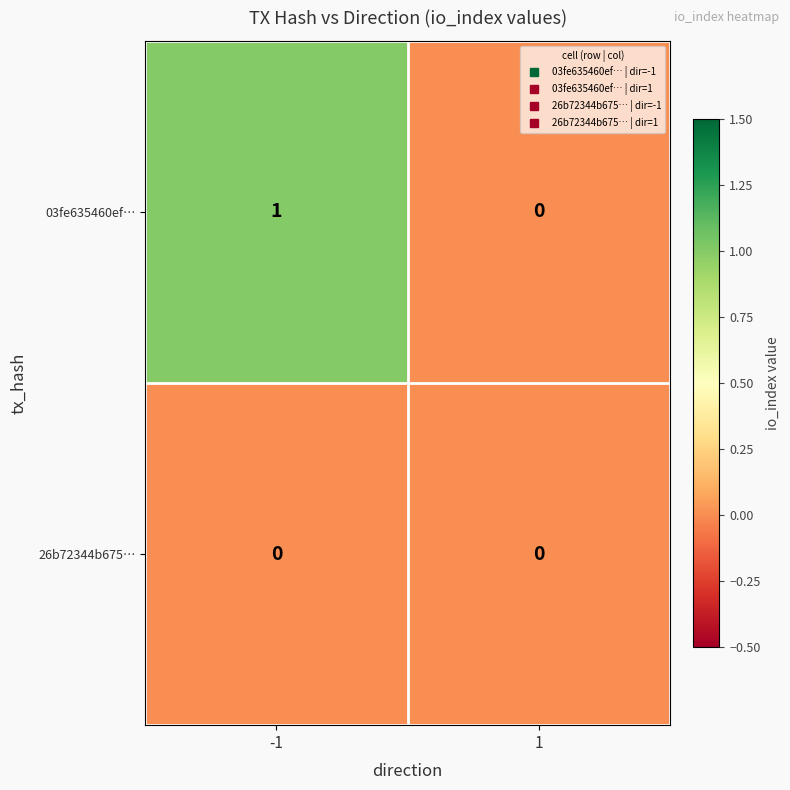

Which series has the largest total across all categories?

03fe635460ef…